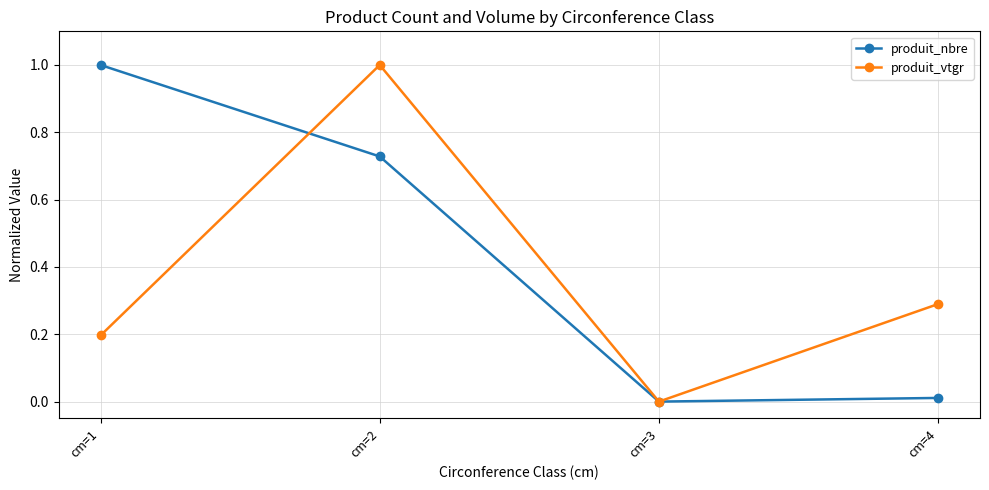

How many distinct data groups are displayed?

2